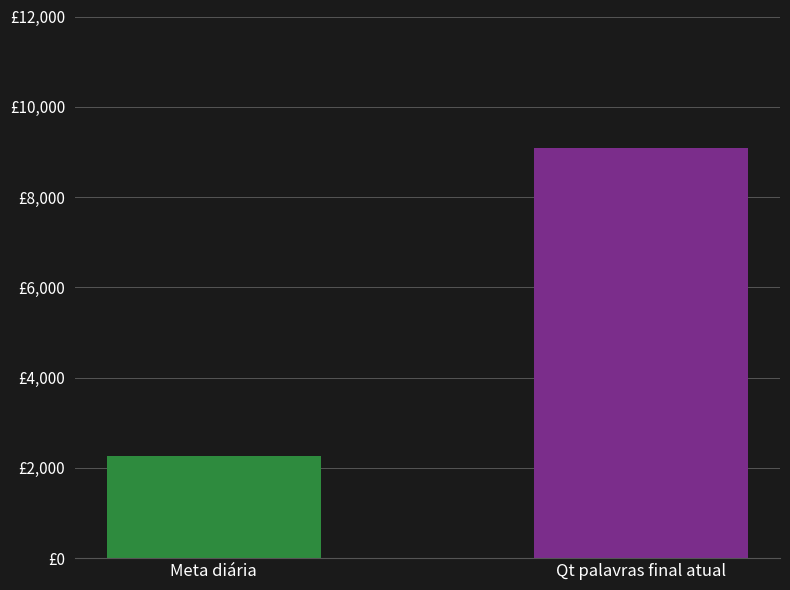

Does the chart contain any negative values?

No